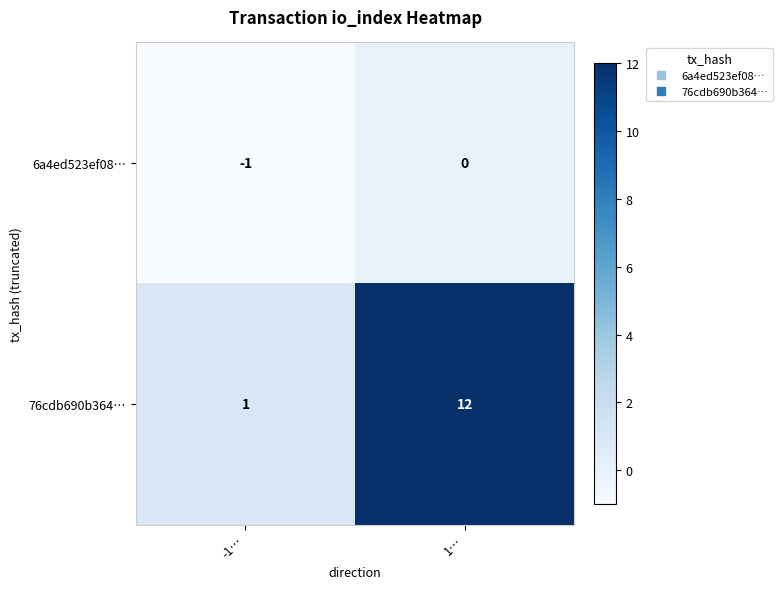

The 76cdb690b364… series shows 12 at 1…. True or false?

True